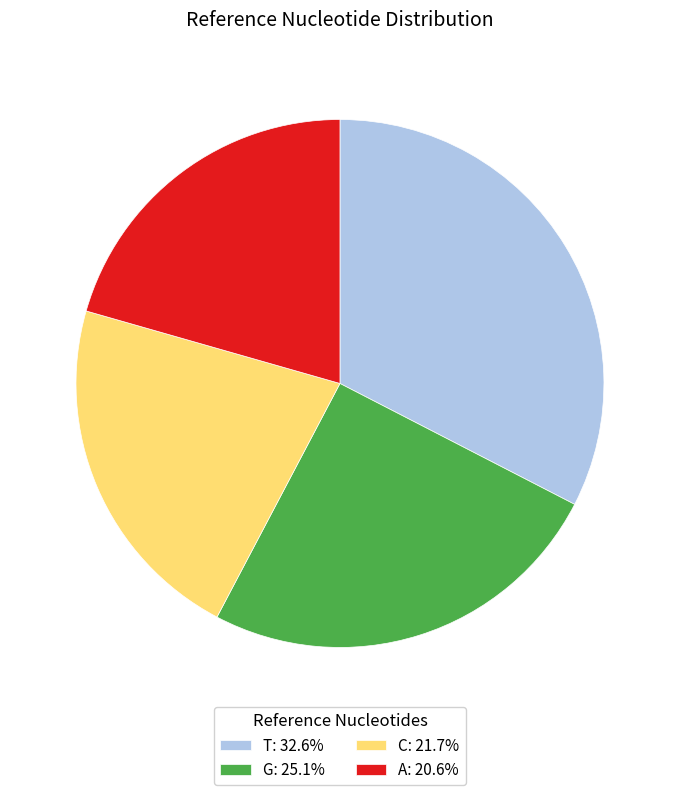

Is there a majority slice in this chart?

No